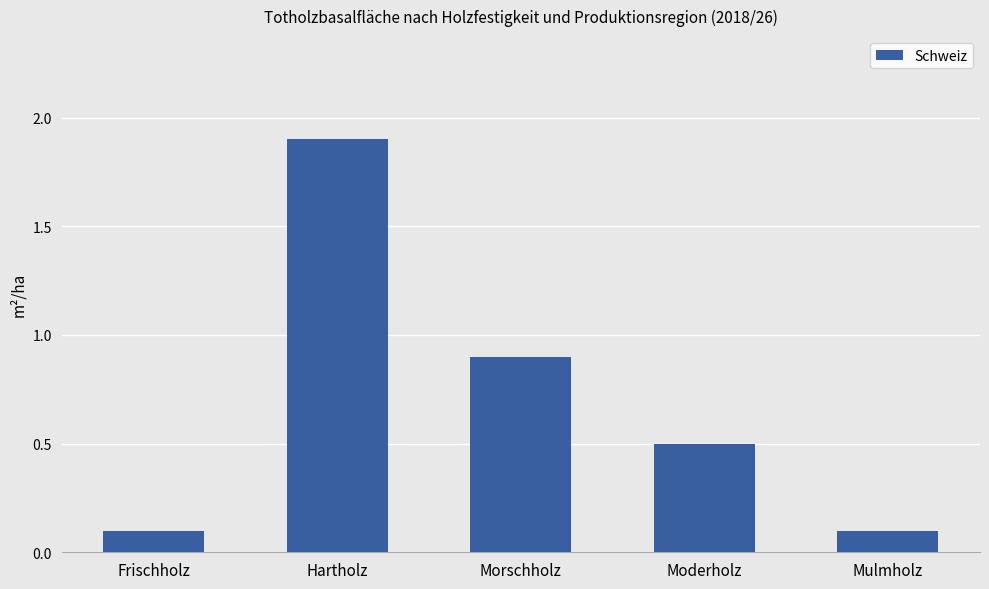

What position from the right is Moderholz?

2